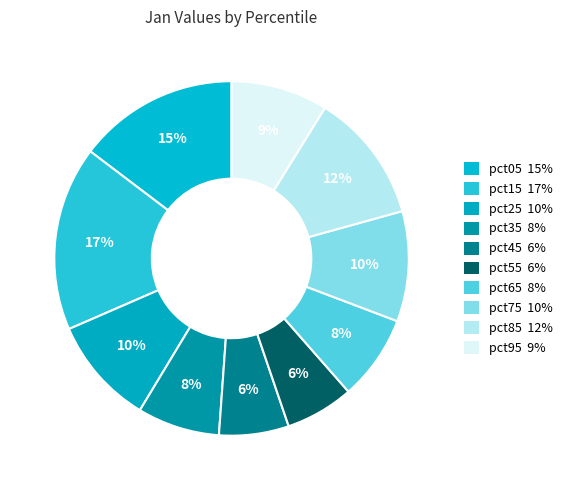

Is there any slice that represents more than half of the pie?

No